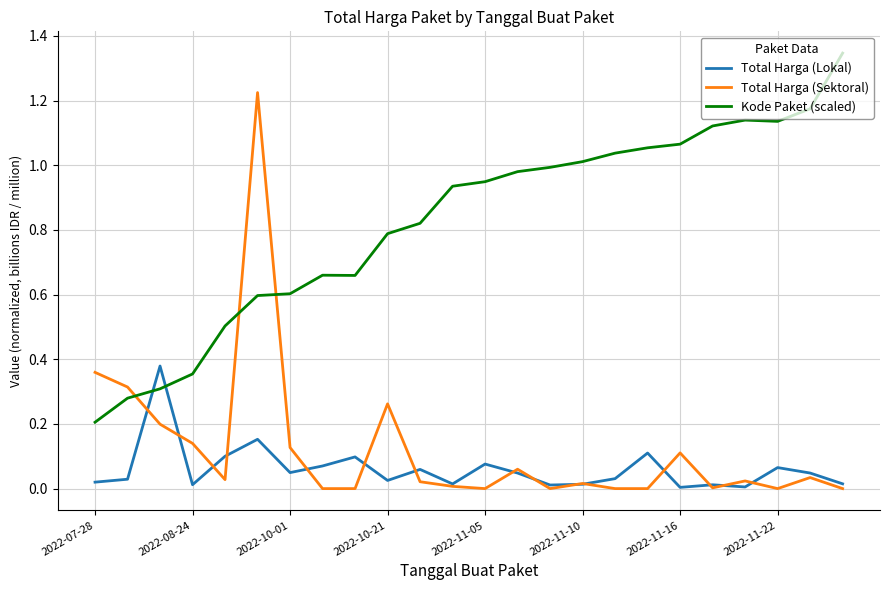

Which series has the largest range (max minus min)?

Total Harga (Sektoral)